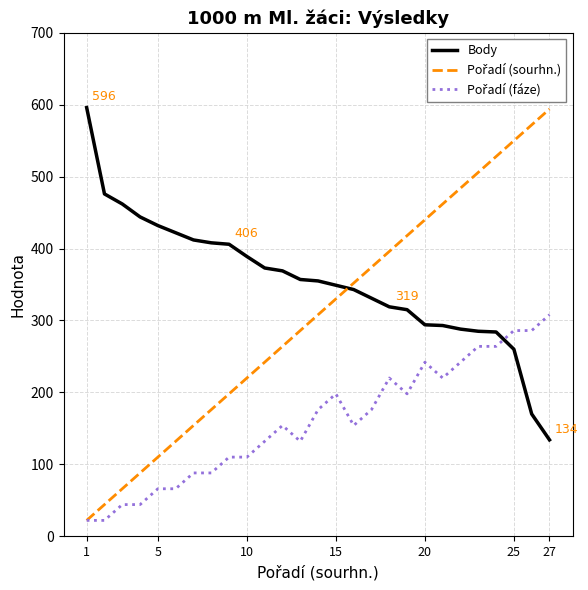

What is the lowest value of the Body series?

134